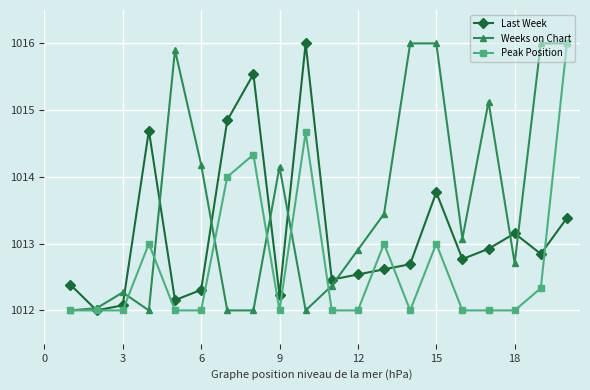

What is the minimum value for Peak Position?

1012.0